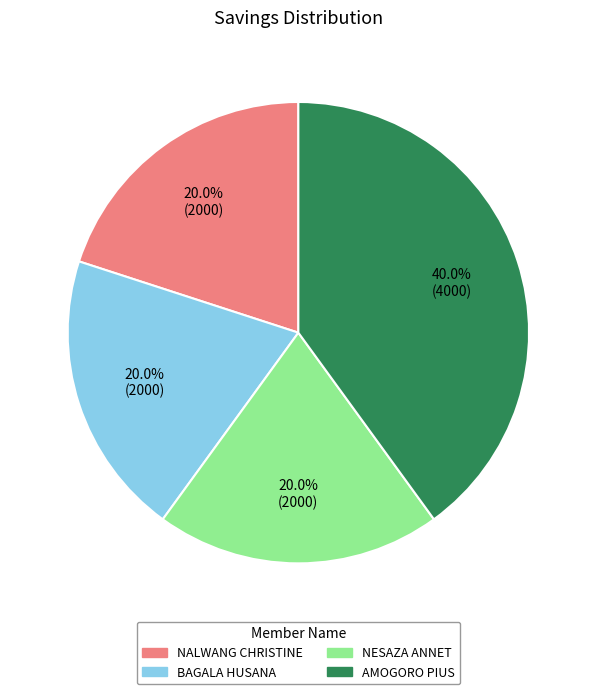

Approximately how many times larger is the value at AMOGORO PIUS compared to NALWANG CHRISTINE?

2.0